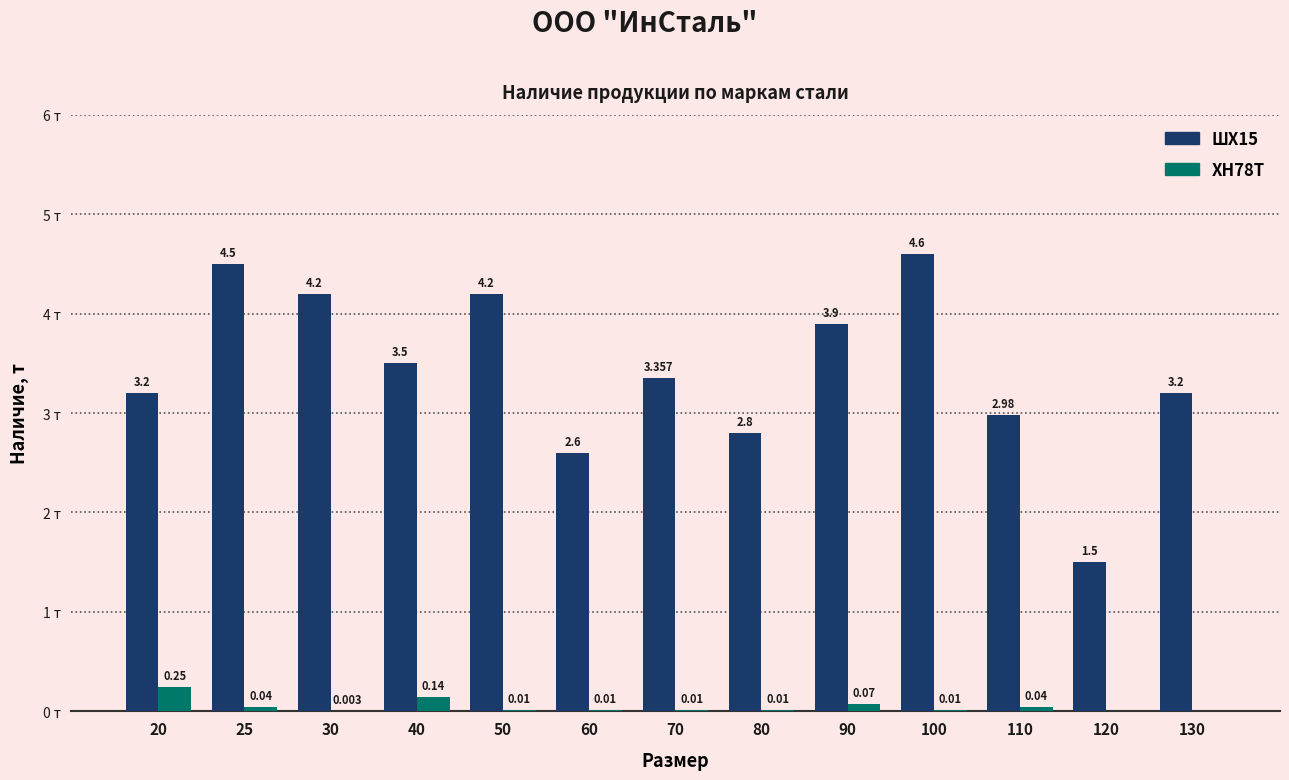

Between 25 and 80, which series saw the biggest shift?

ШХ15